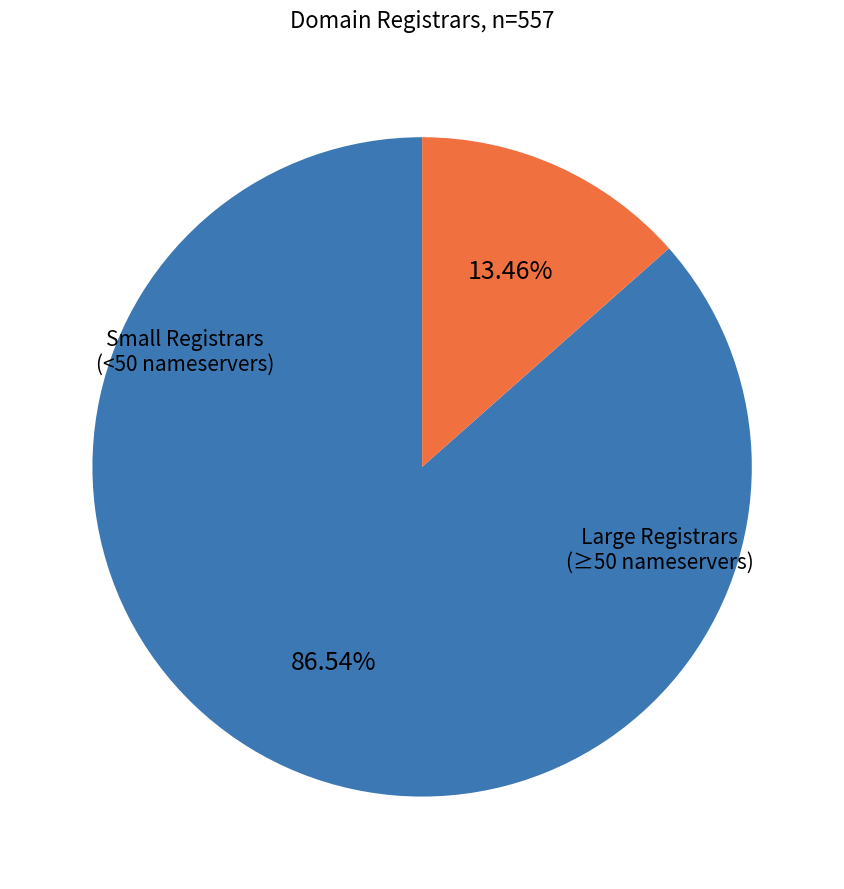

How many slices are in this pie chart?

2